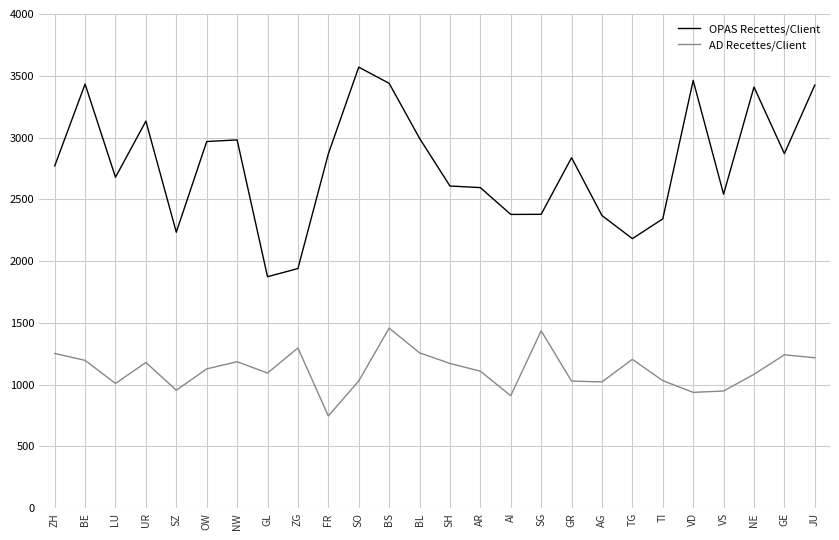

Where is the first local maximum for OPAS Recettes/Client?

BE